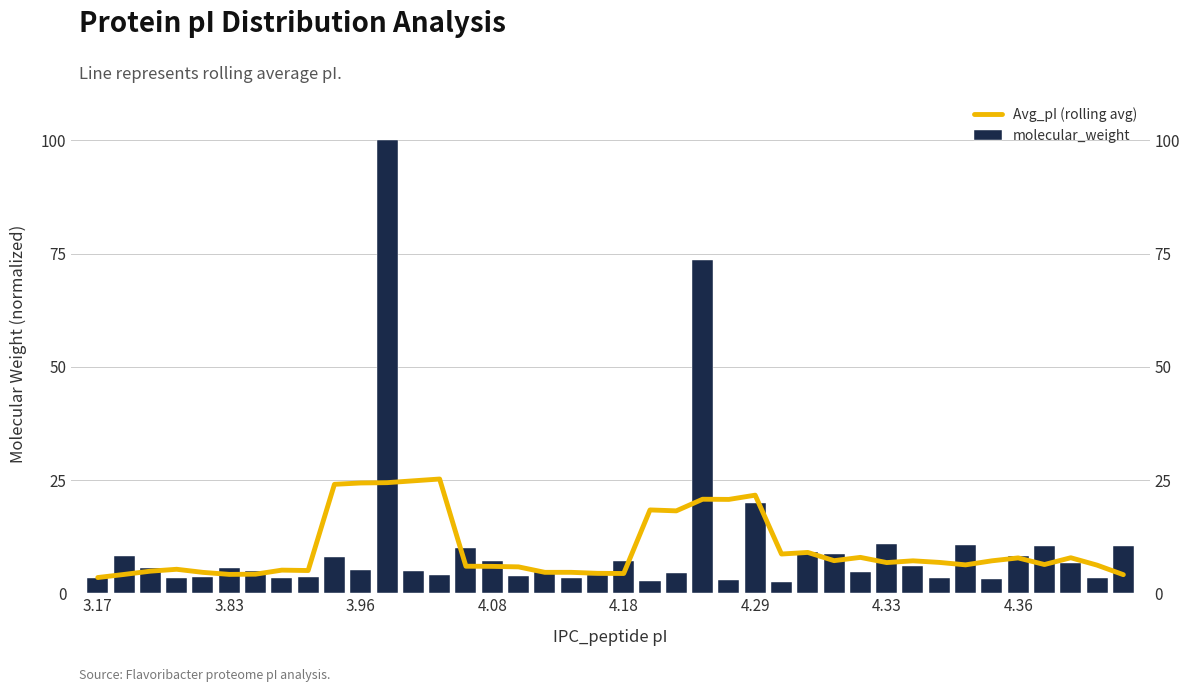

What is the difference between the second highest and minimum values in the Avg_pI (rolling avg) series?

21.3